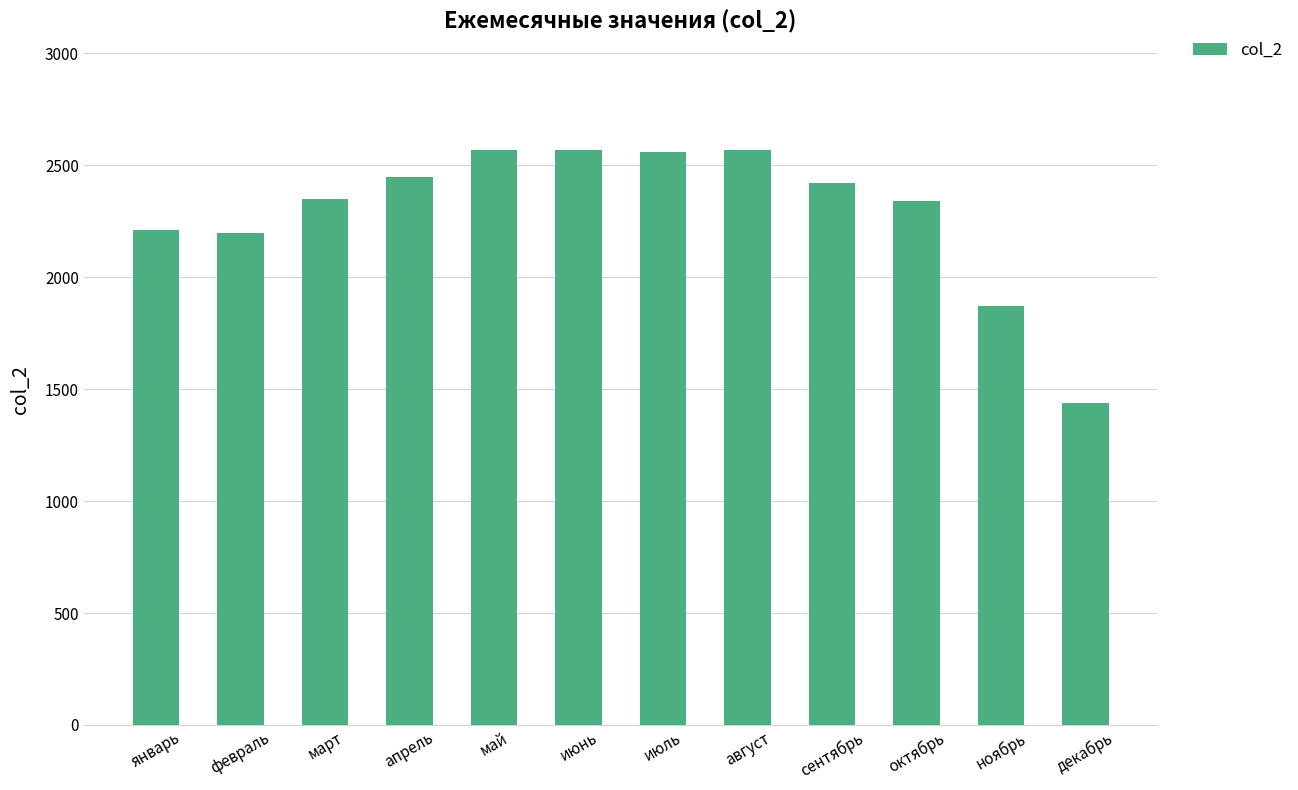

What is the minimum value shown in the chart?

1440